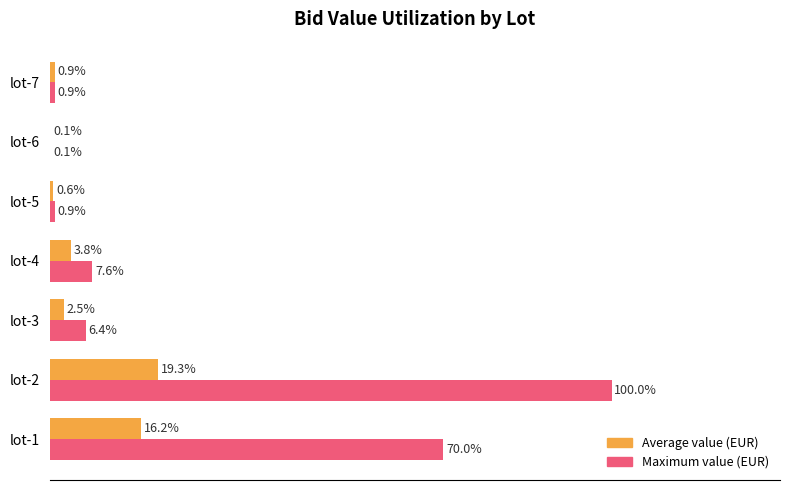

At which category does the chart reach its peak across all series?

lot-2